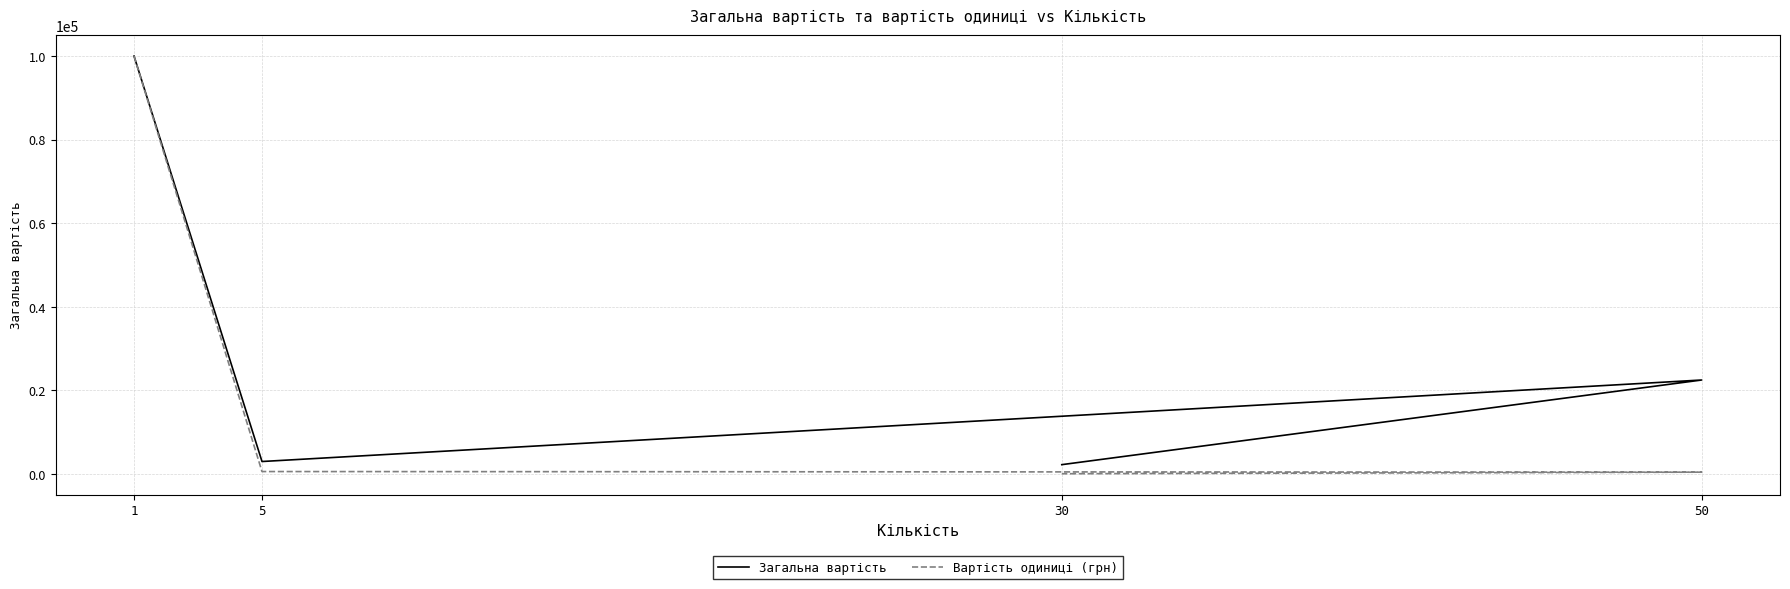

List the series in order of their peak value, highest first.

Загальна вартість, Вартість одиниці (грн)